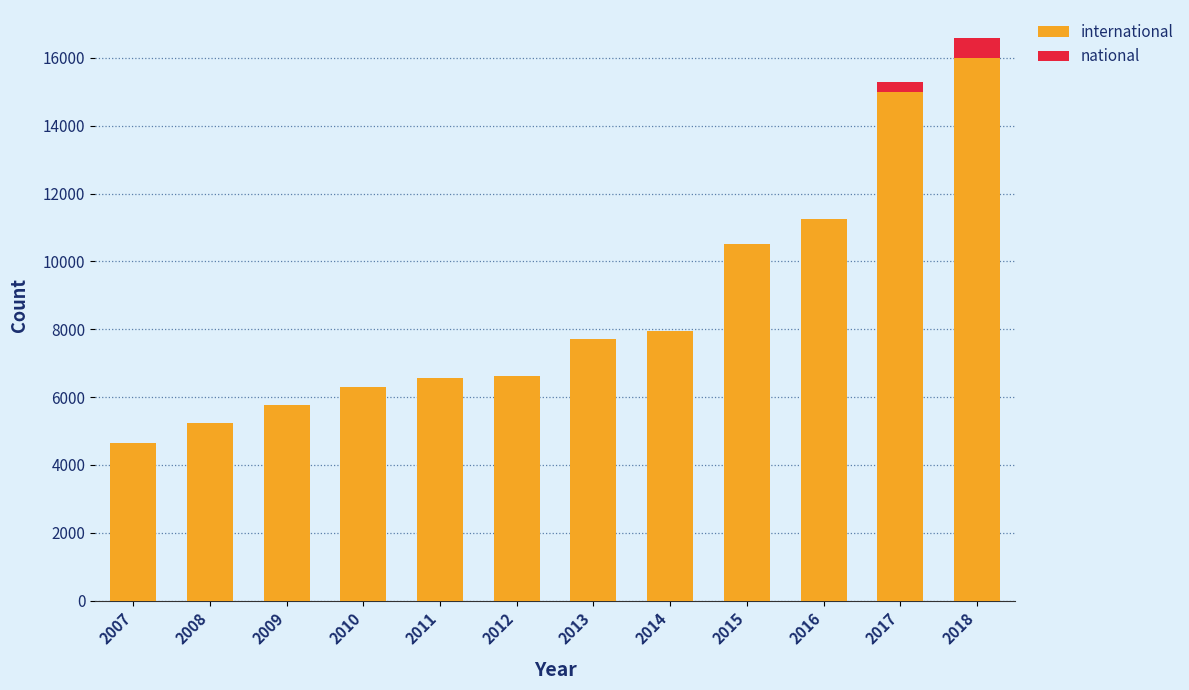

At which category is the sum across all series the highest?

2018